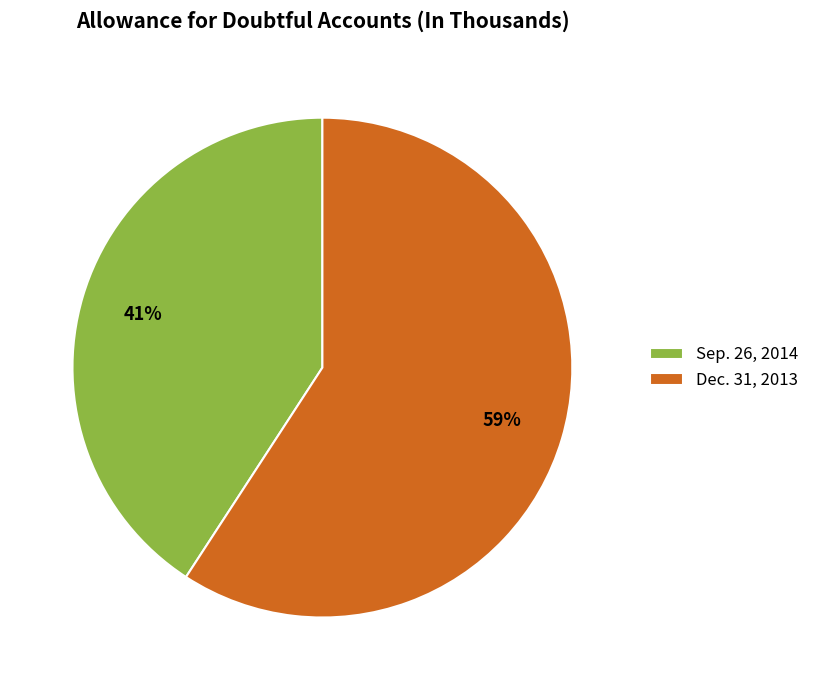

To the nearest percent, what is the difference between the largest and smallest slice percentages?

18%